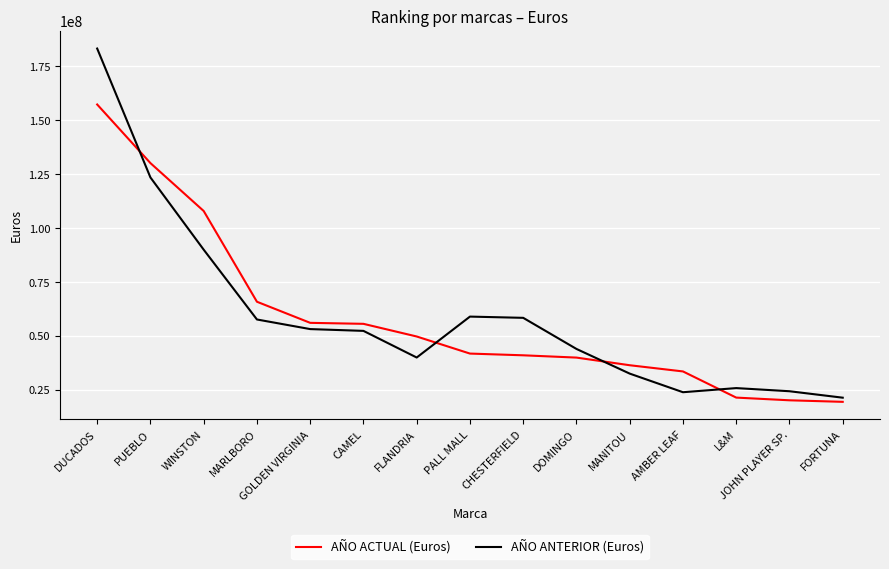

What is the total value across all series at CHESTERFIELD?

99490858